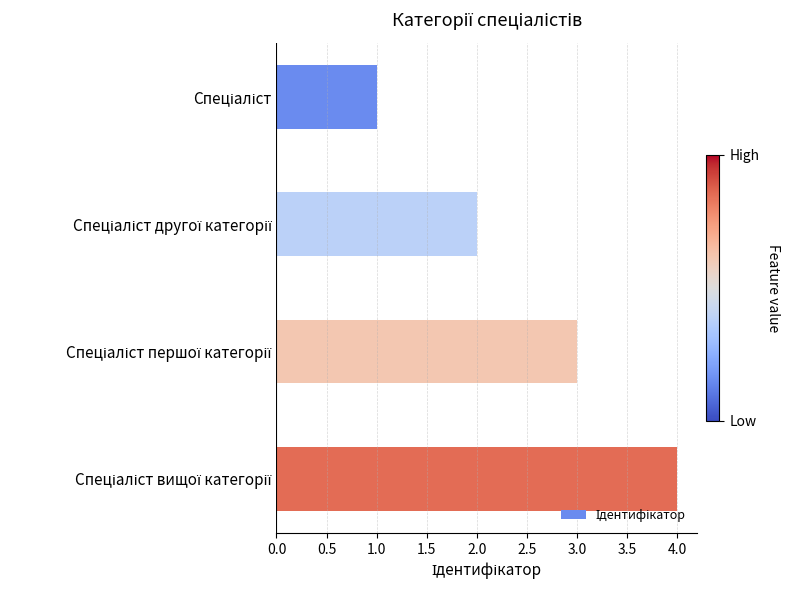

What is the sum of all values?

10